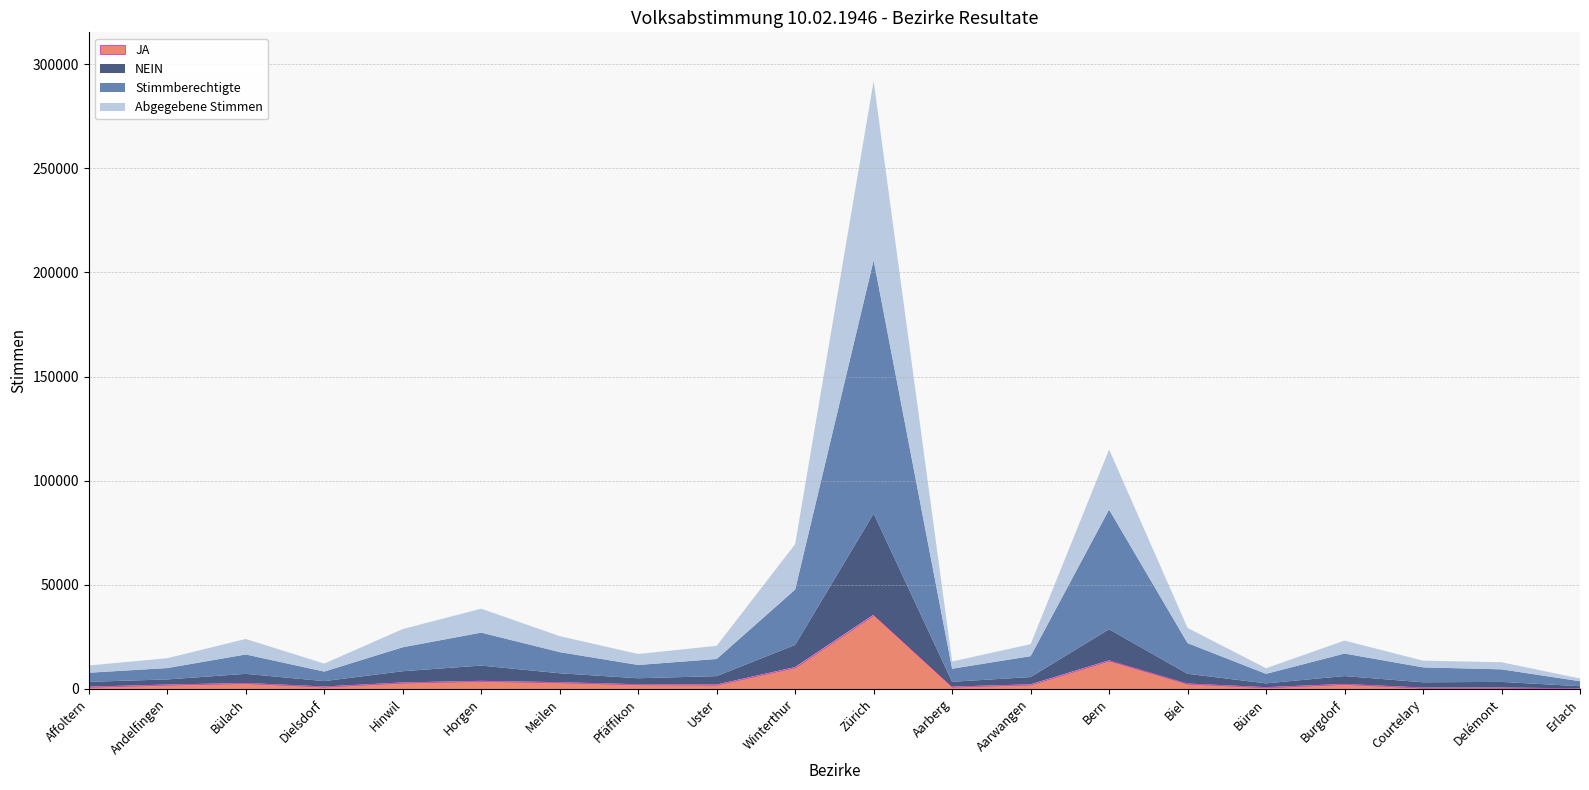

What is the sum of all Stimmberechtigte values?

343643